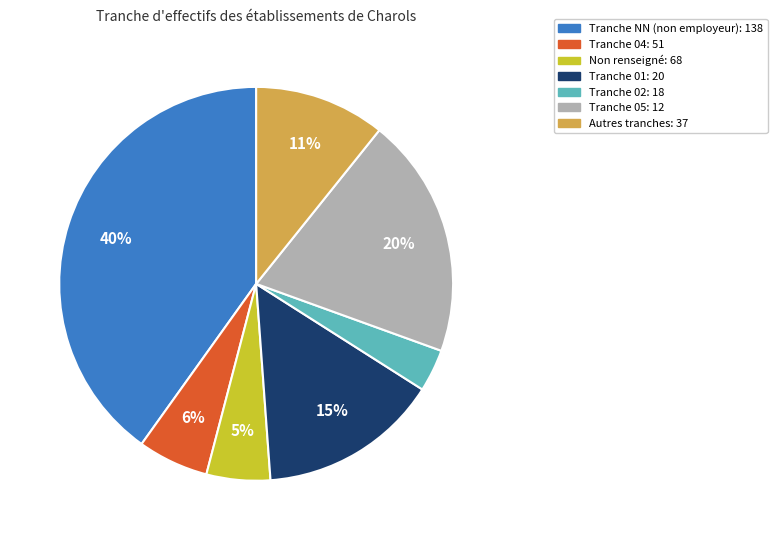

To the nearest percent, what is the average slice percentage?

14%